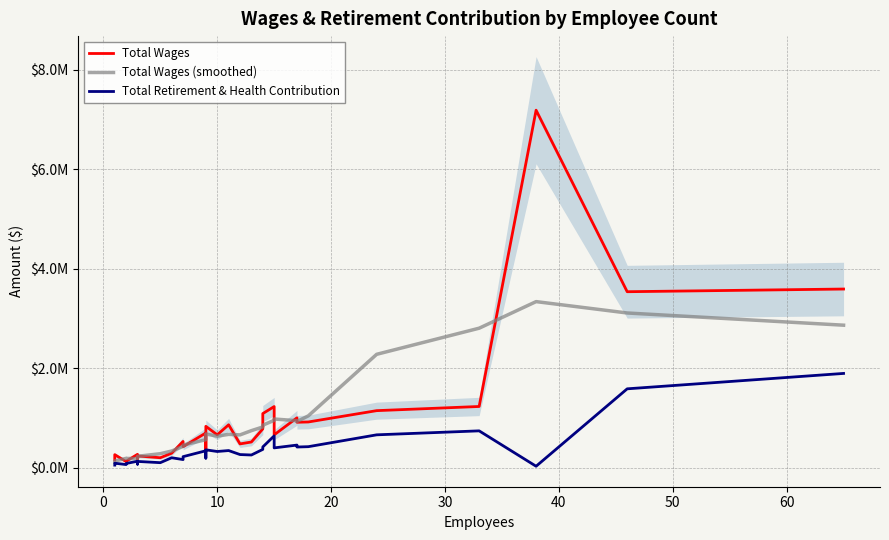

Which series has the largest total across all categories?

Total Wages